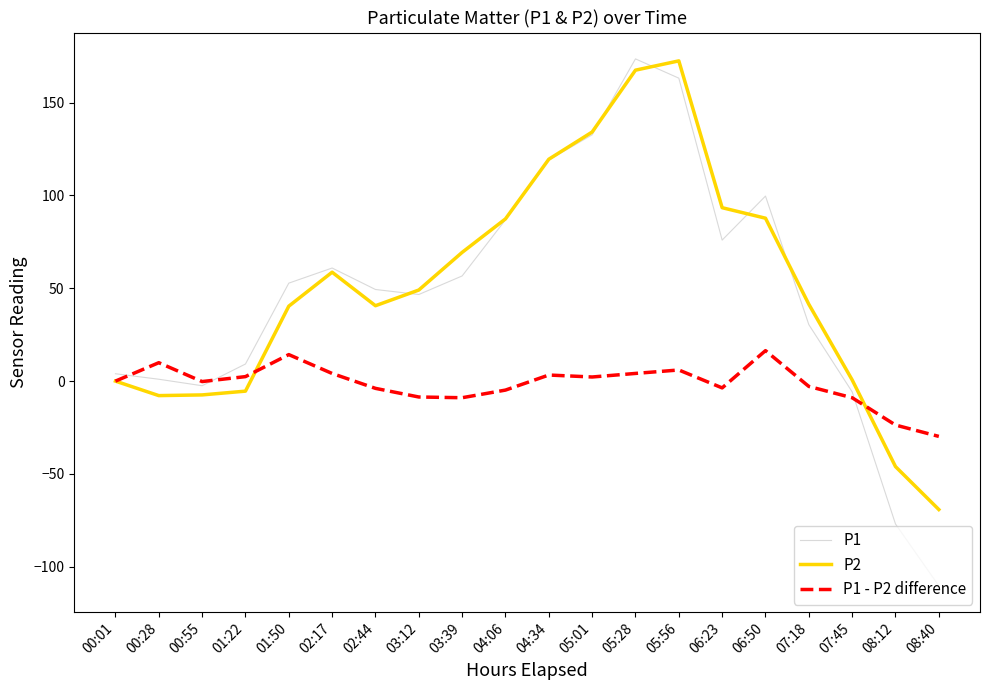

What is the sum of all P2 values?

1026.1